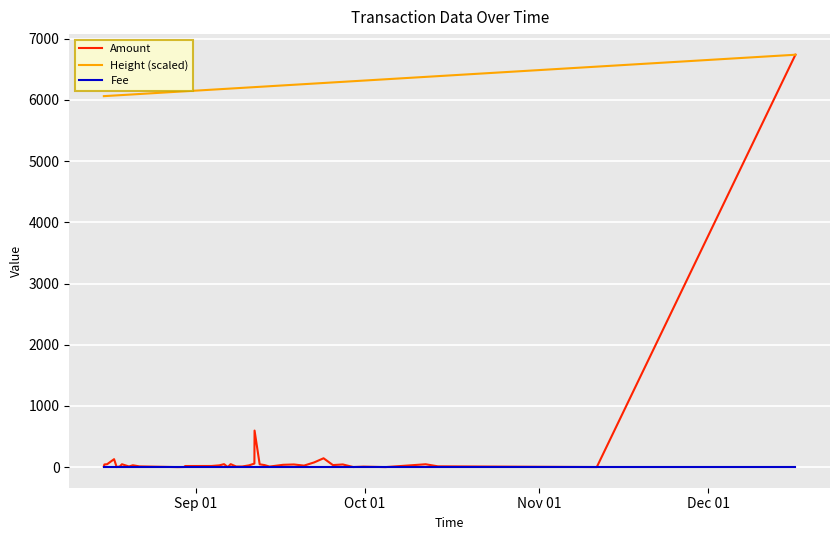

Which series has the widest spread of values?

Amount